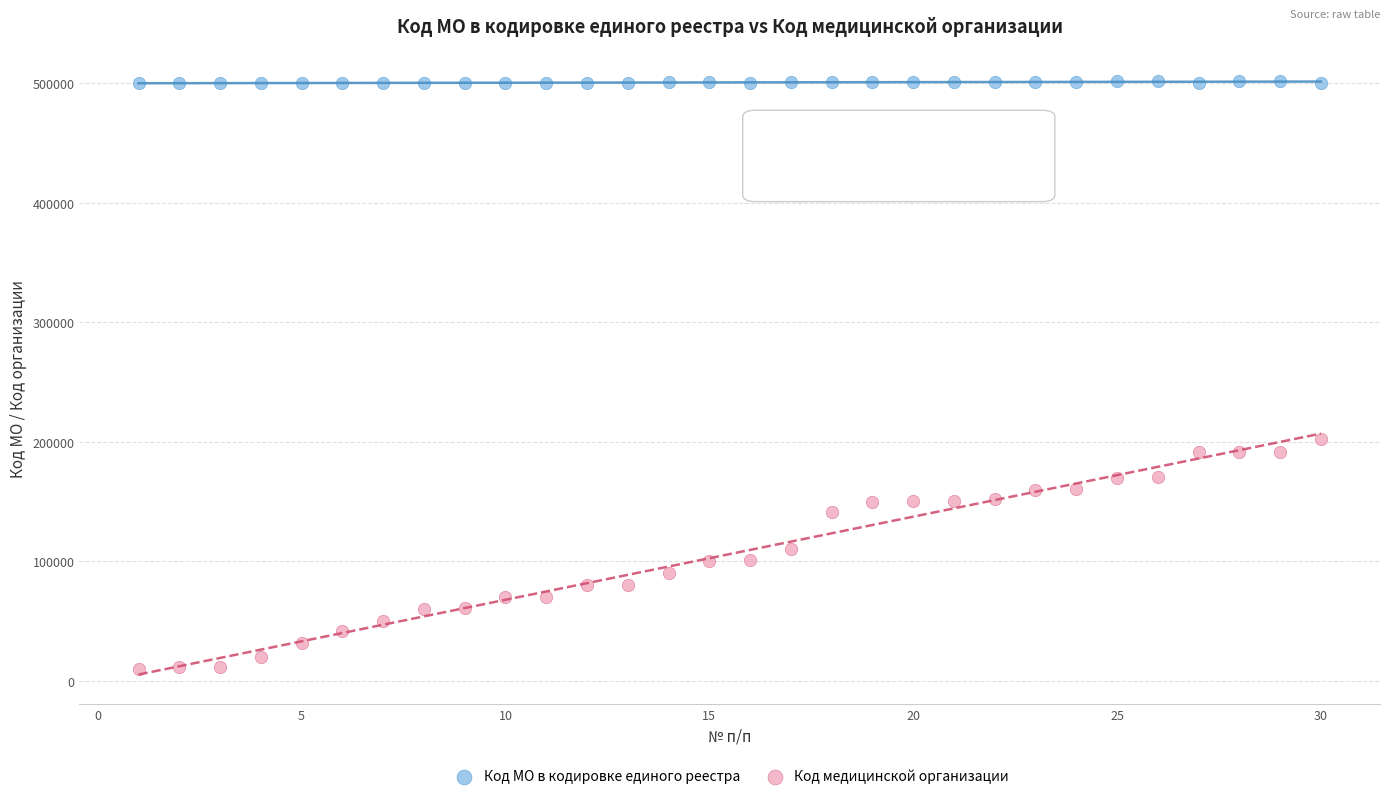

Which series reaches the minimum Y coordinate?

Код медицинской организации